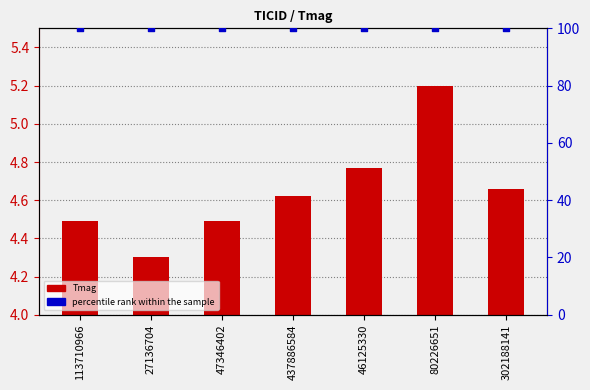

Is the value of Tmag at 302188141 greater than the value of percentile rank within the sample at 113710966?

No